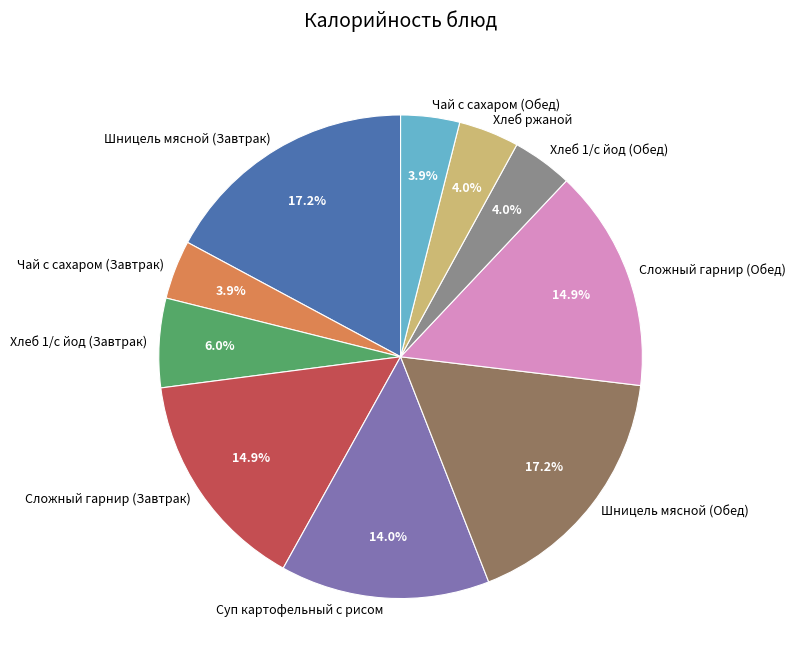

Does Шницель мясной (Завтрак) represent more than half of the total?

No